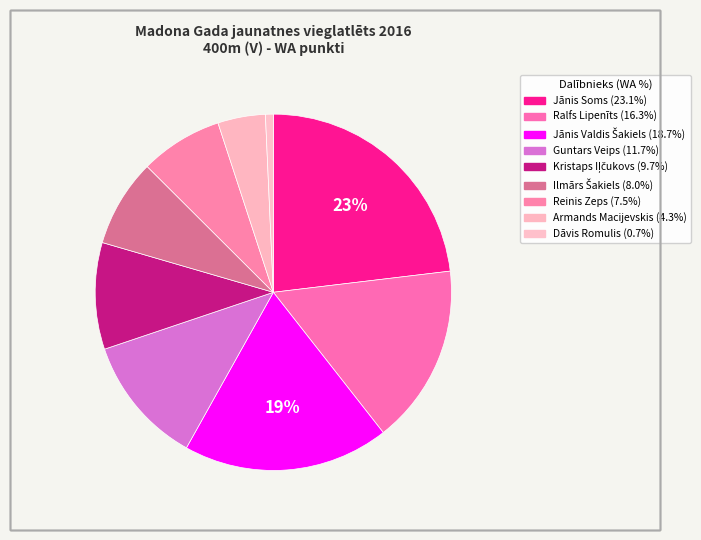

Which slice is the largest?

Jānis Soms